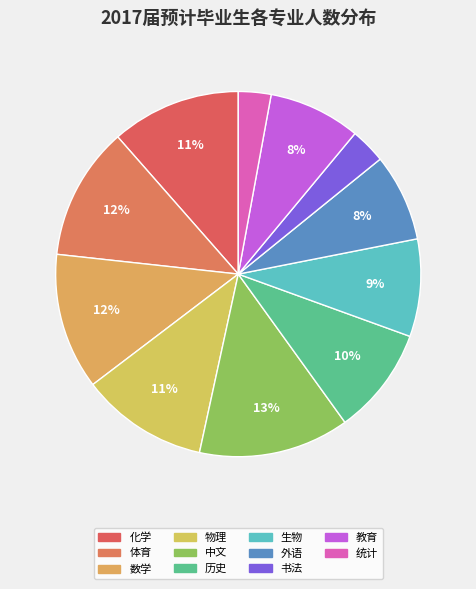

To the nearest percent, what portion does 统计 represent?

3%